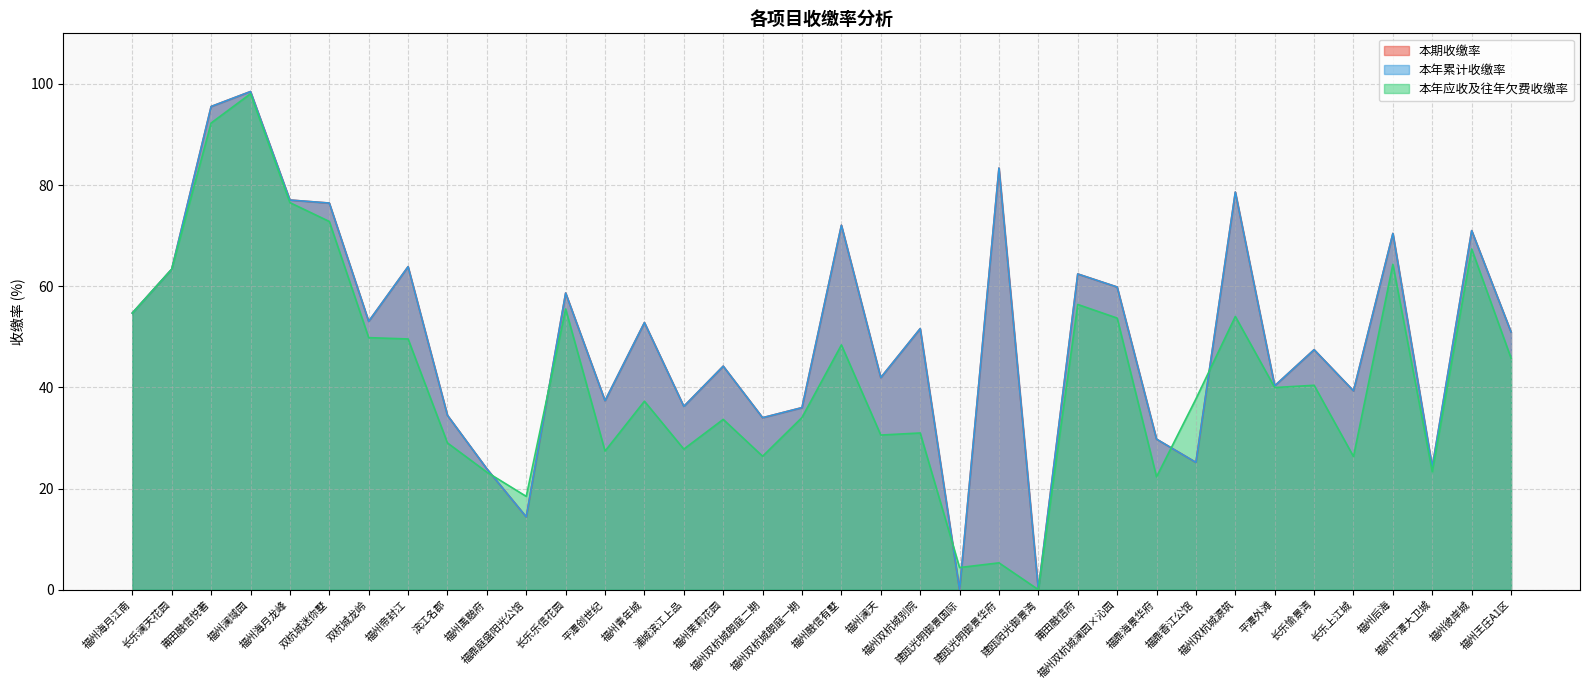

Count the number of data series in this chart.

3